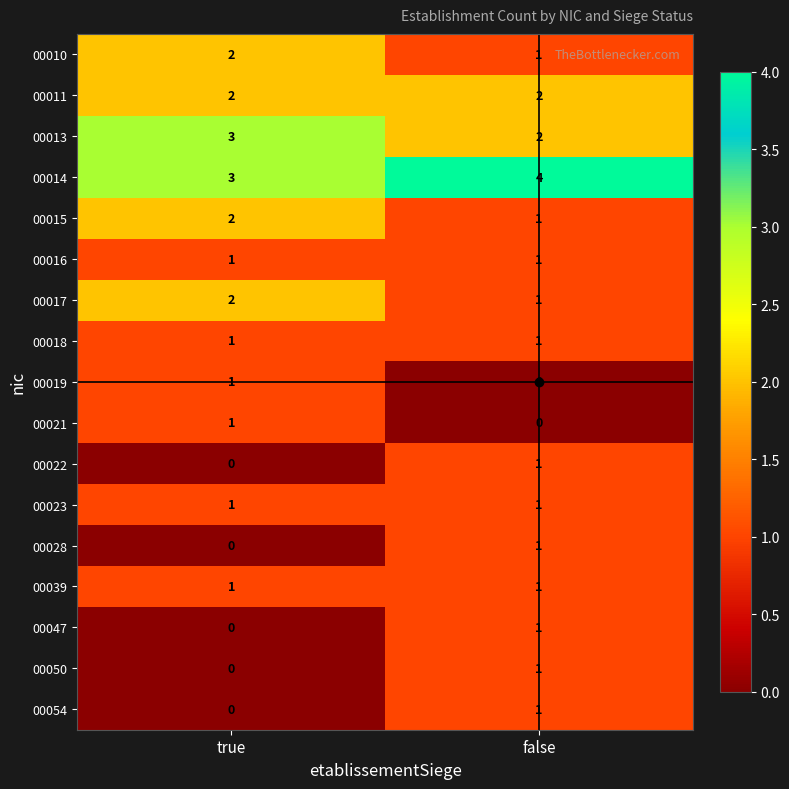

List the labels in order of 00050 value, smallest first.

true, false